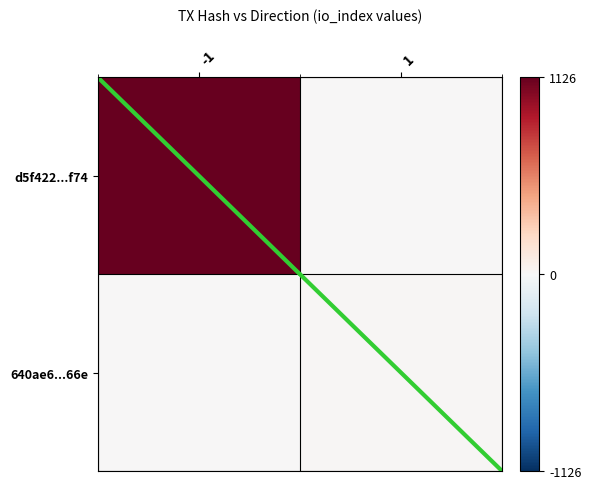

List the series in order of their peak value, lowest first.

640ae6...66e, d5f422...f74